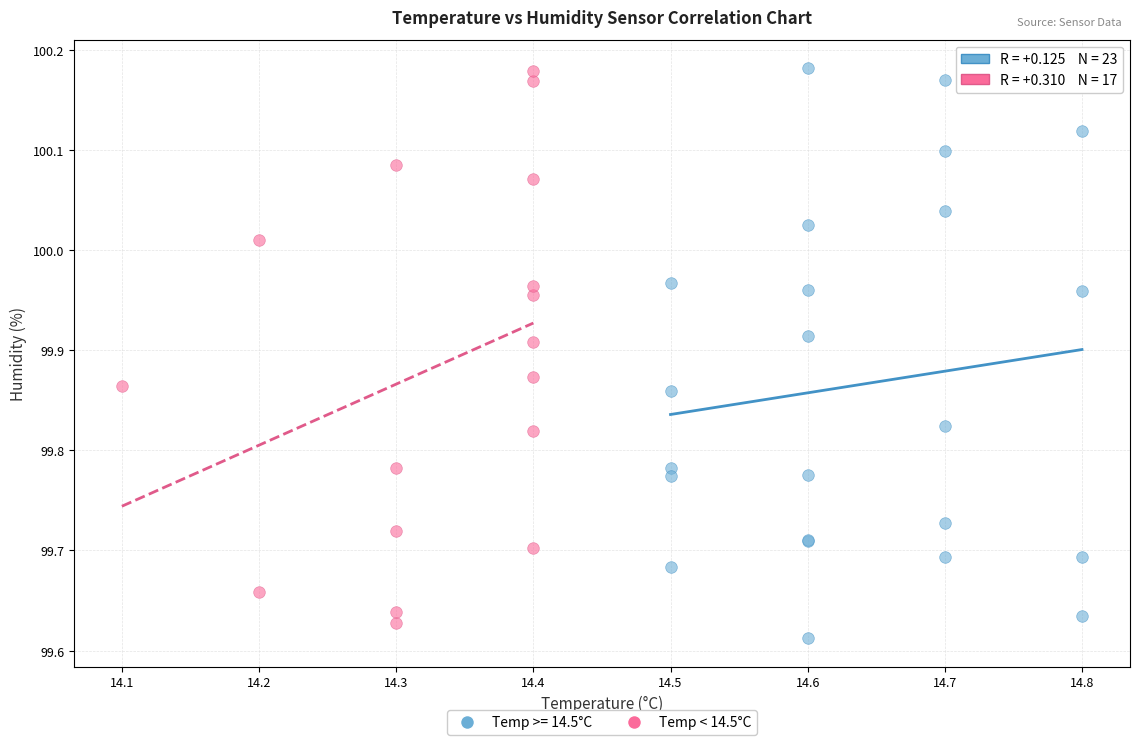

What are all the series names shown in the legend?

Temp >= 14.5°C, Temp < 14.5°C